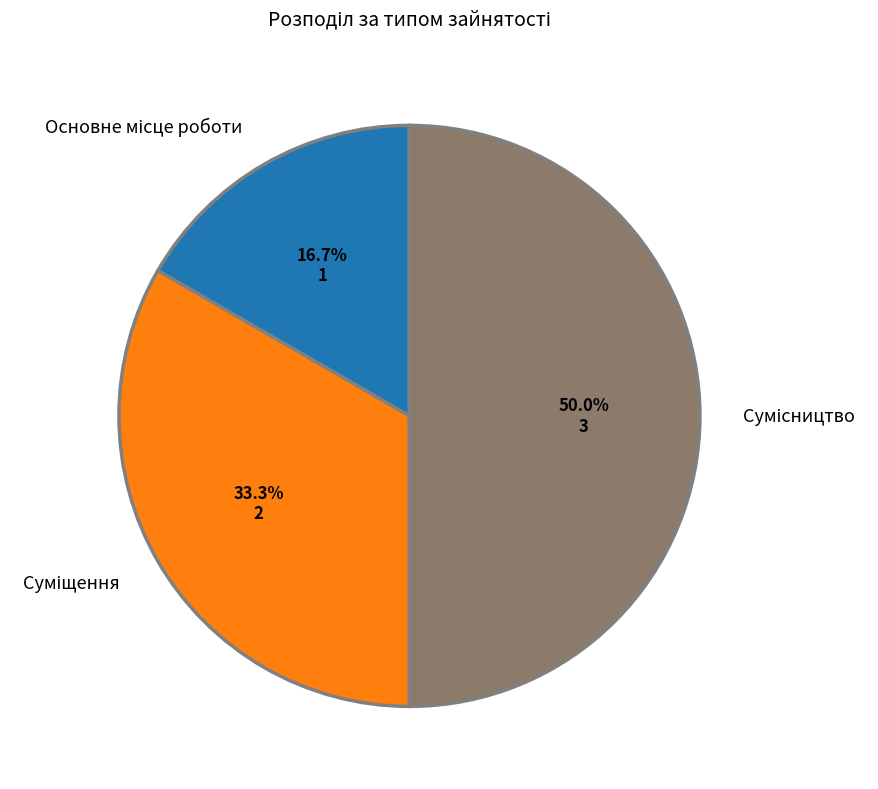

How many segments does this pie chart have?

3